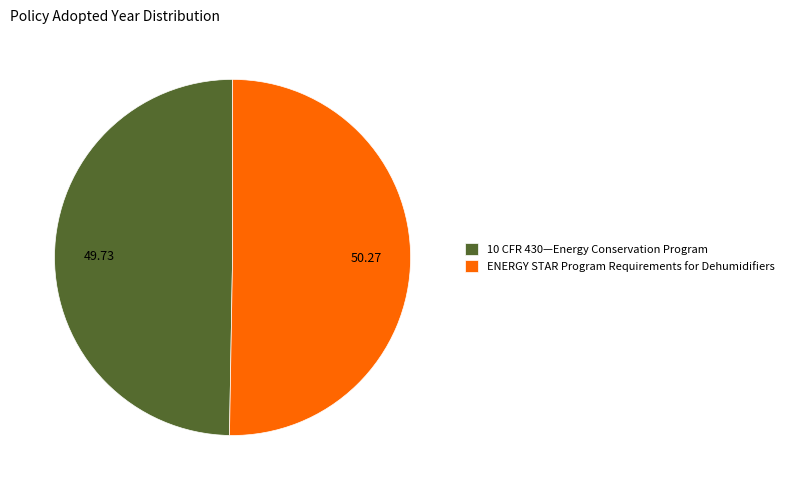

Is there any slice that represents more than half of the pie?

Yes